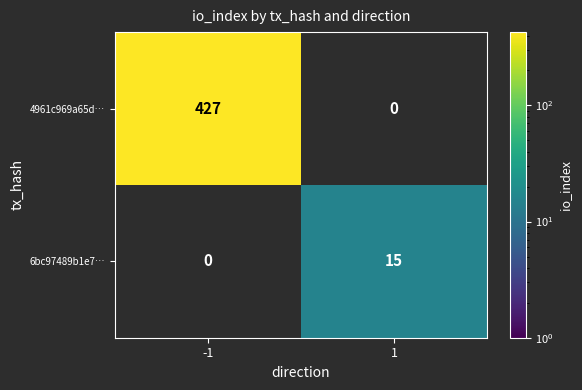

The value of 6bc97489b1e7… at 1 is 15. True or false?

True